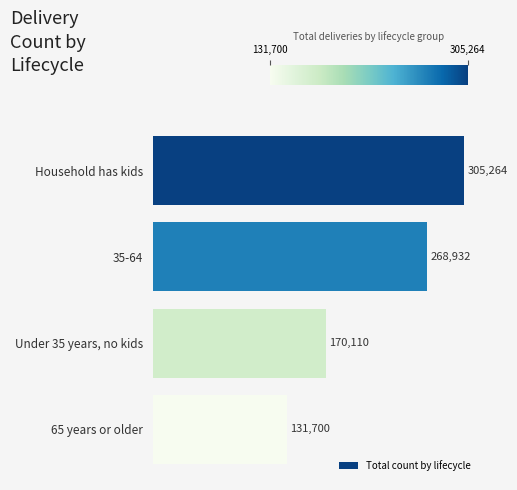

What is the smallest value displayed?

131699.9